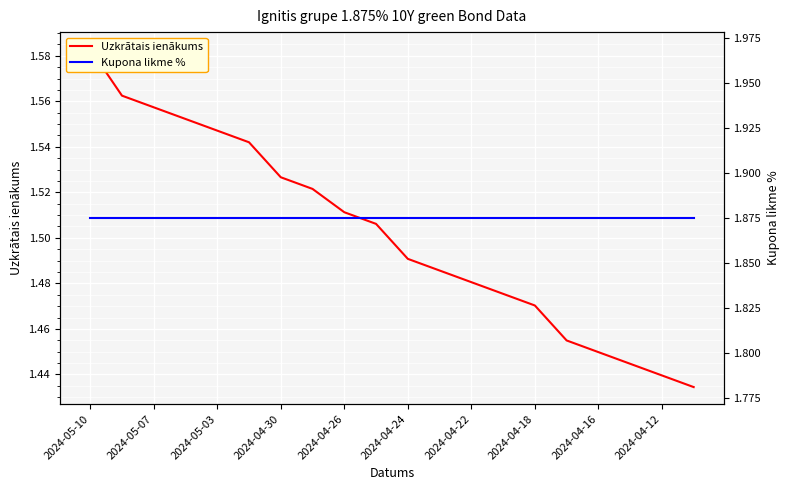

What is the maximum value shown in the chart?

1.9